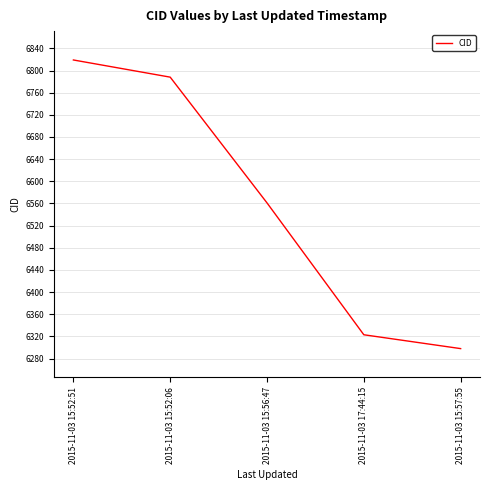

What is the sum of the values at 2015-11-03 15:56:47 and 2015-11-03 17:44:15?

12884